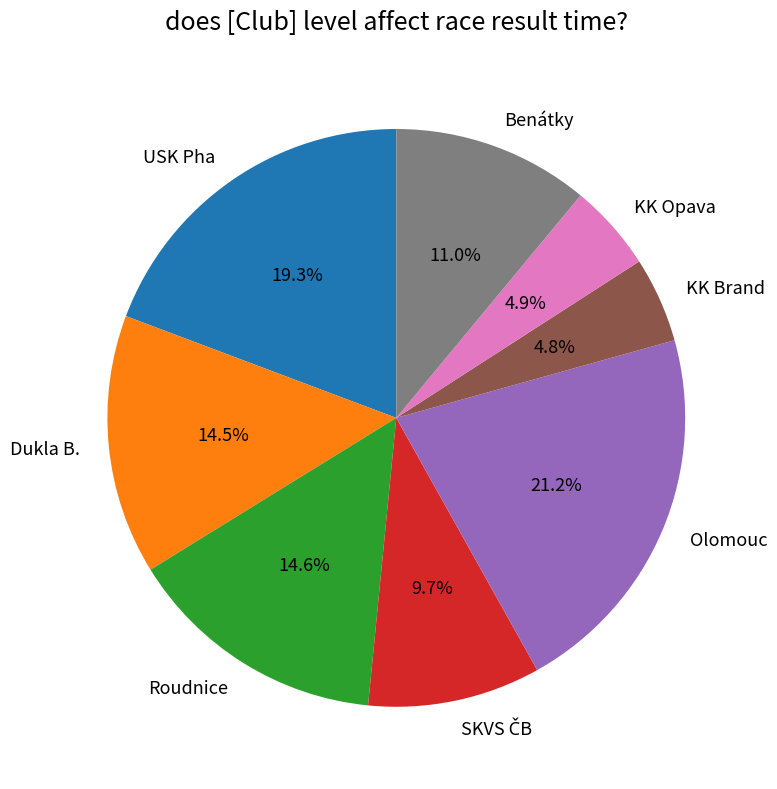

To the nearest percent, what is the difference between the largest and smallest slice percentages?

16%